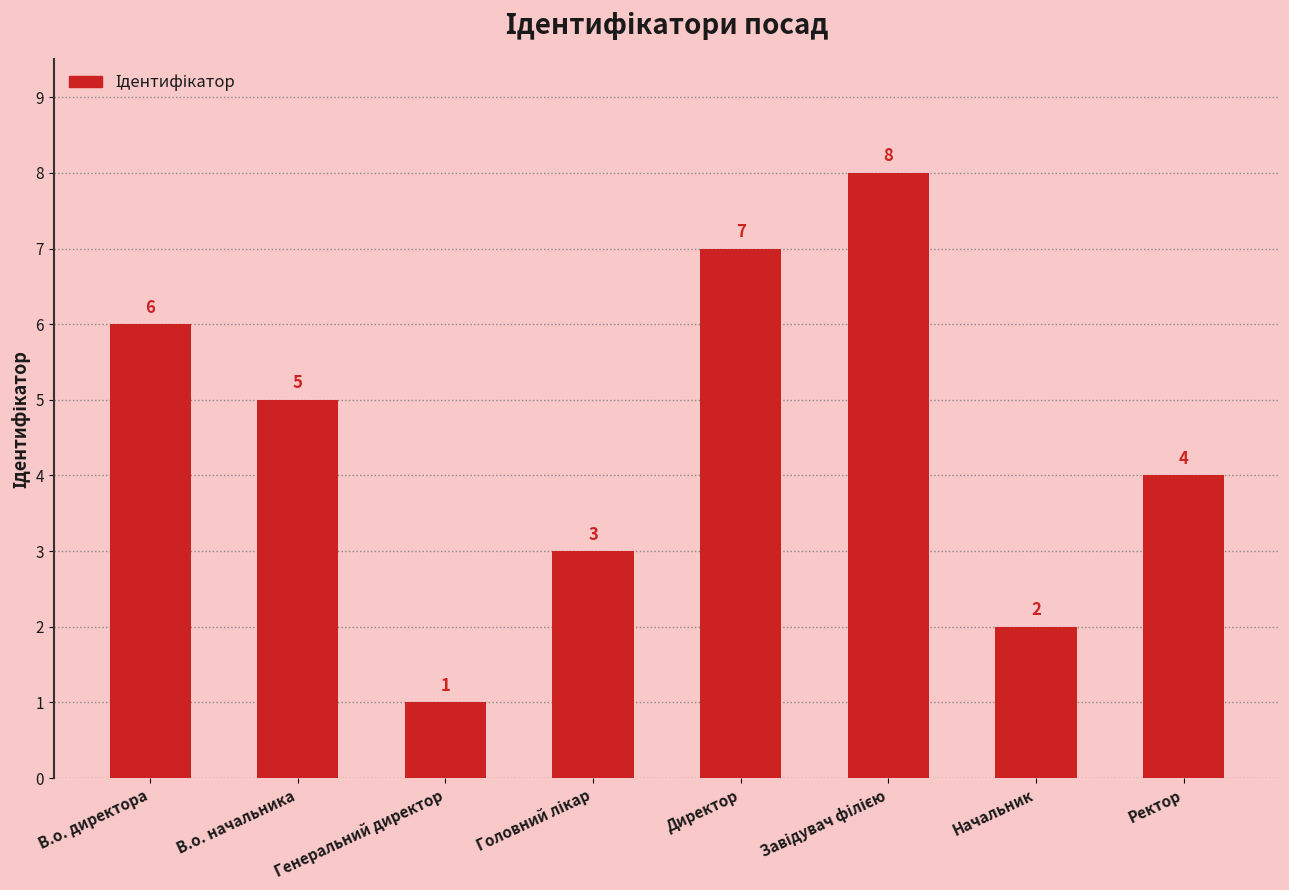

Where does the data first go above 5?

В.о. директора